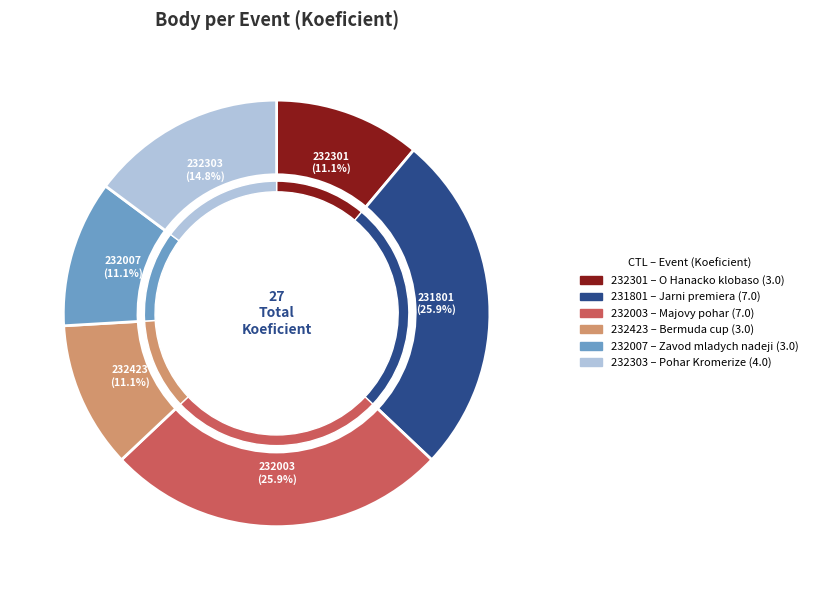

What percentage is the 231801 slice, to the nearest percent?

26%